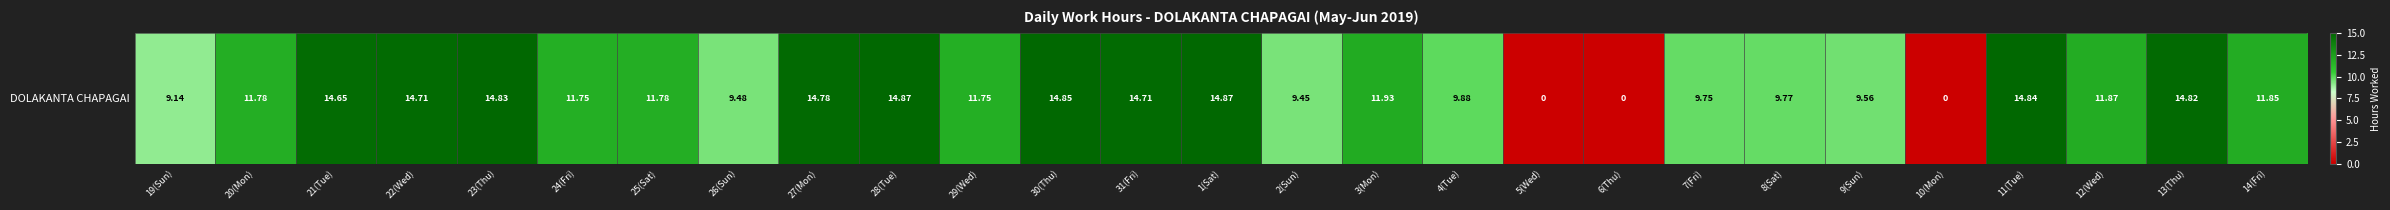

True or false: the data shows 20.7 at 13(Thu).

False